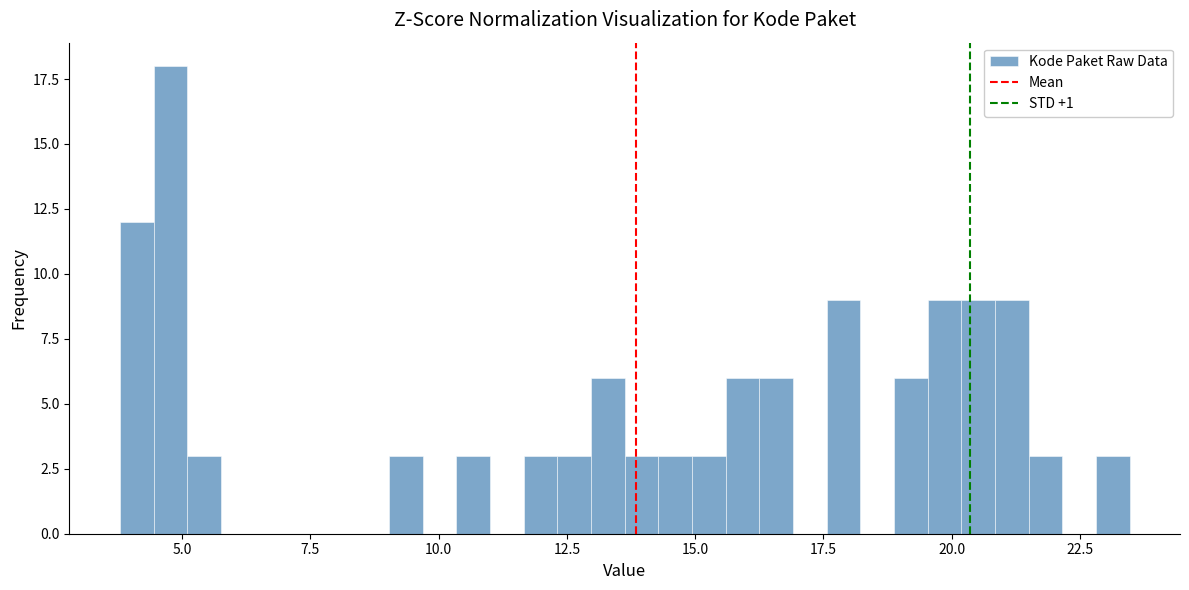

Read against the x-axis, roughly where is the centre of the tallest bar?

5.0